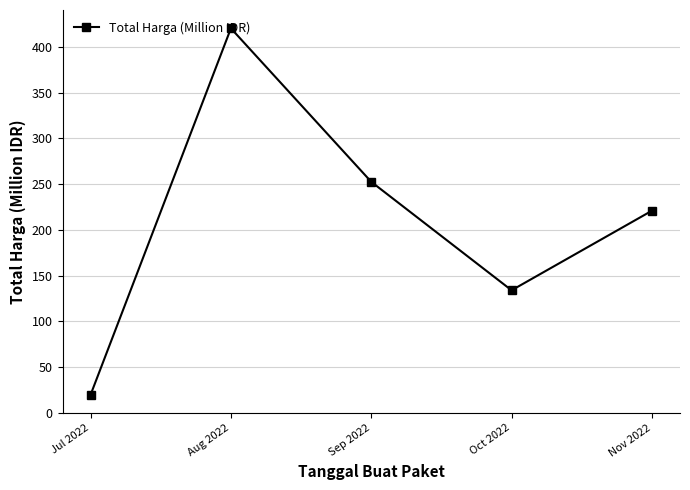

What is the difference between the maximum and minimum values?

400.1